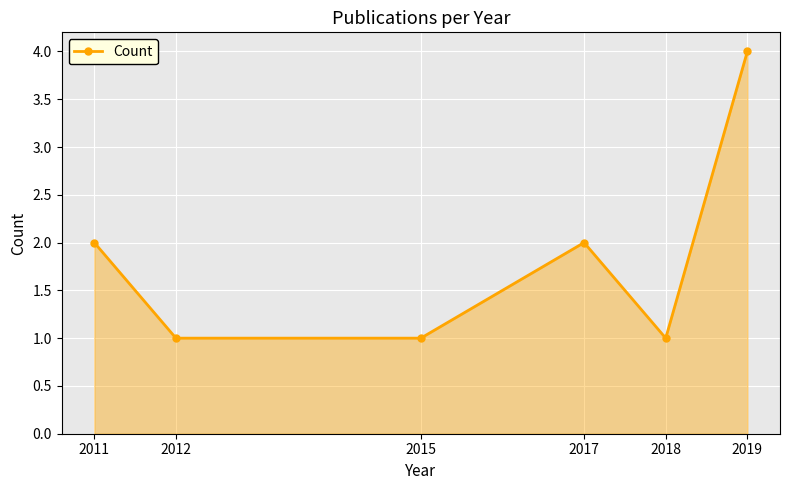

What is the maximum value shown in the chart?

4